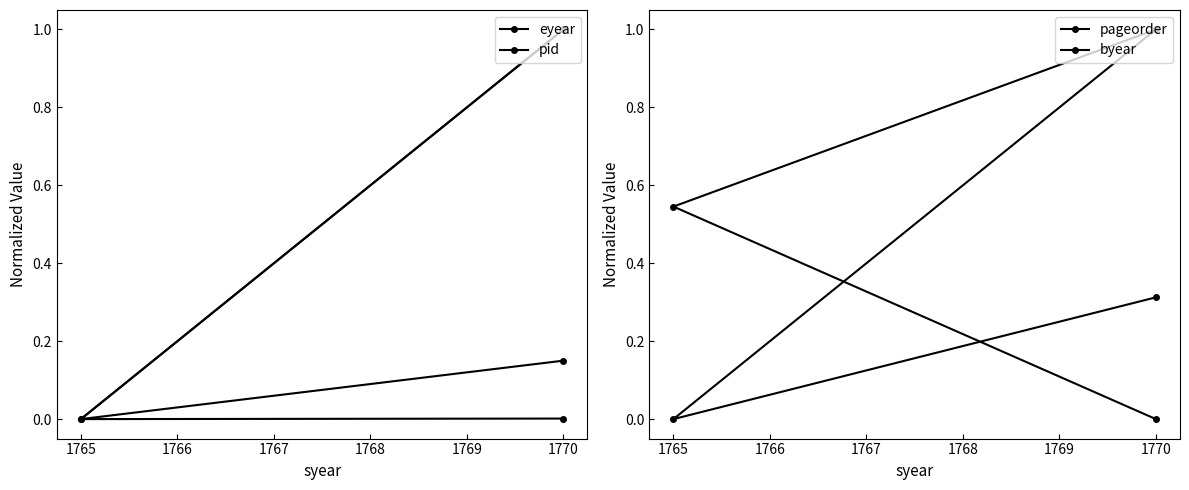

What is the highest value of the pageorder series?

1.0